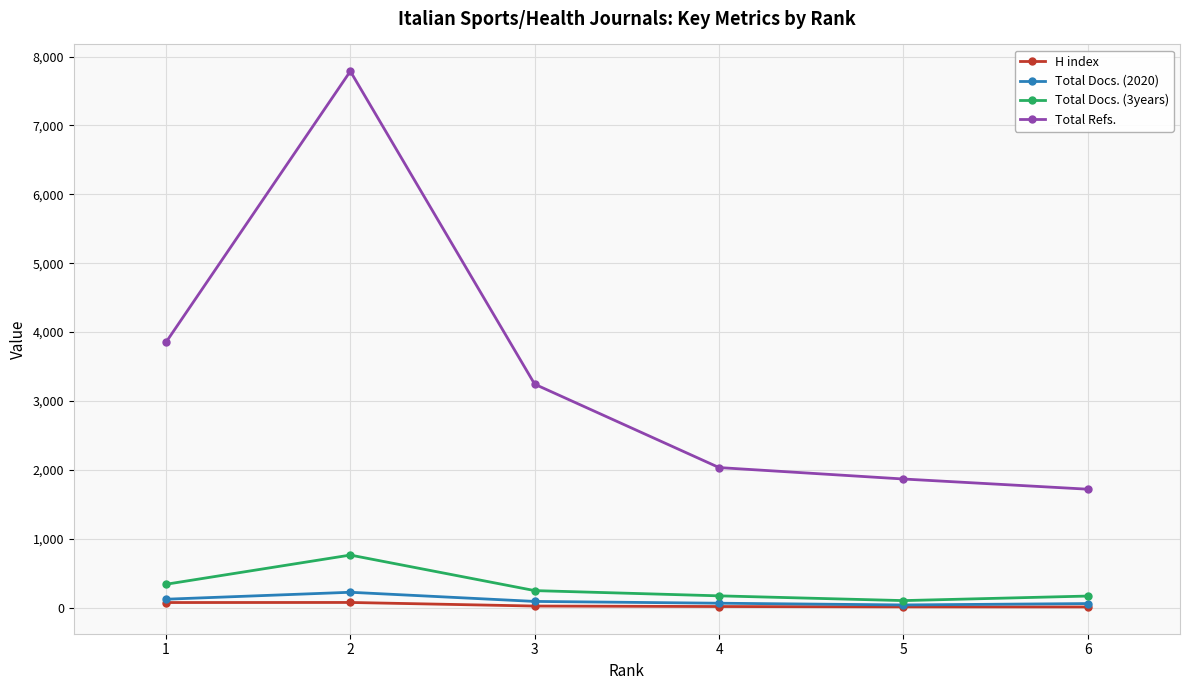

Is it true that Total Docs. (3years) equals 340 at 1?

True